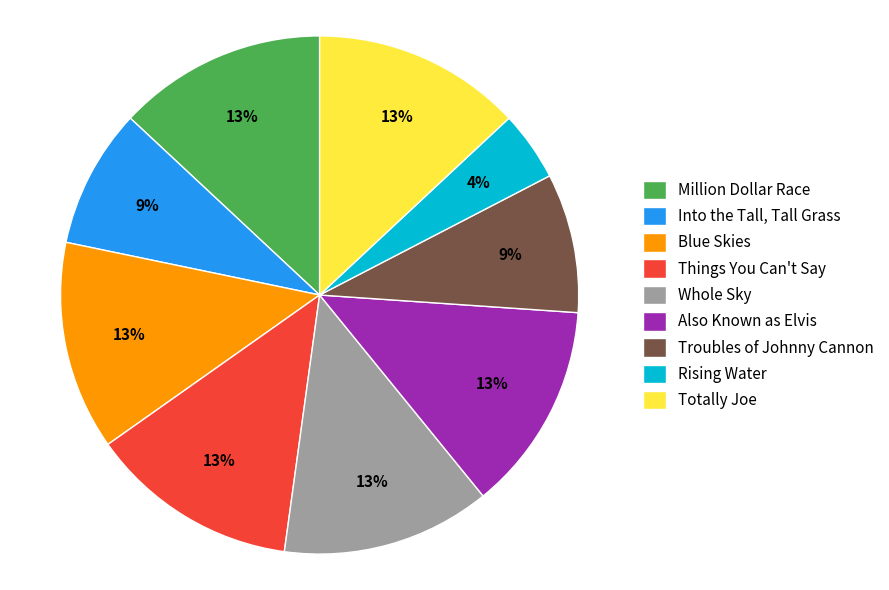

What percentage is the Rising Water slice, to the nearest percent?

4%